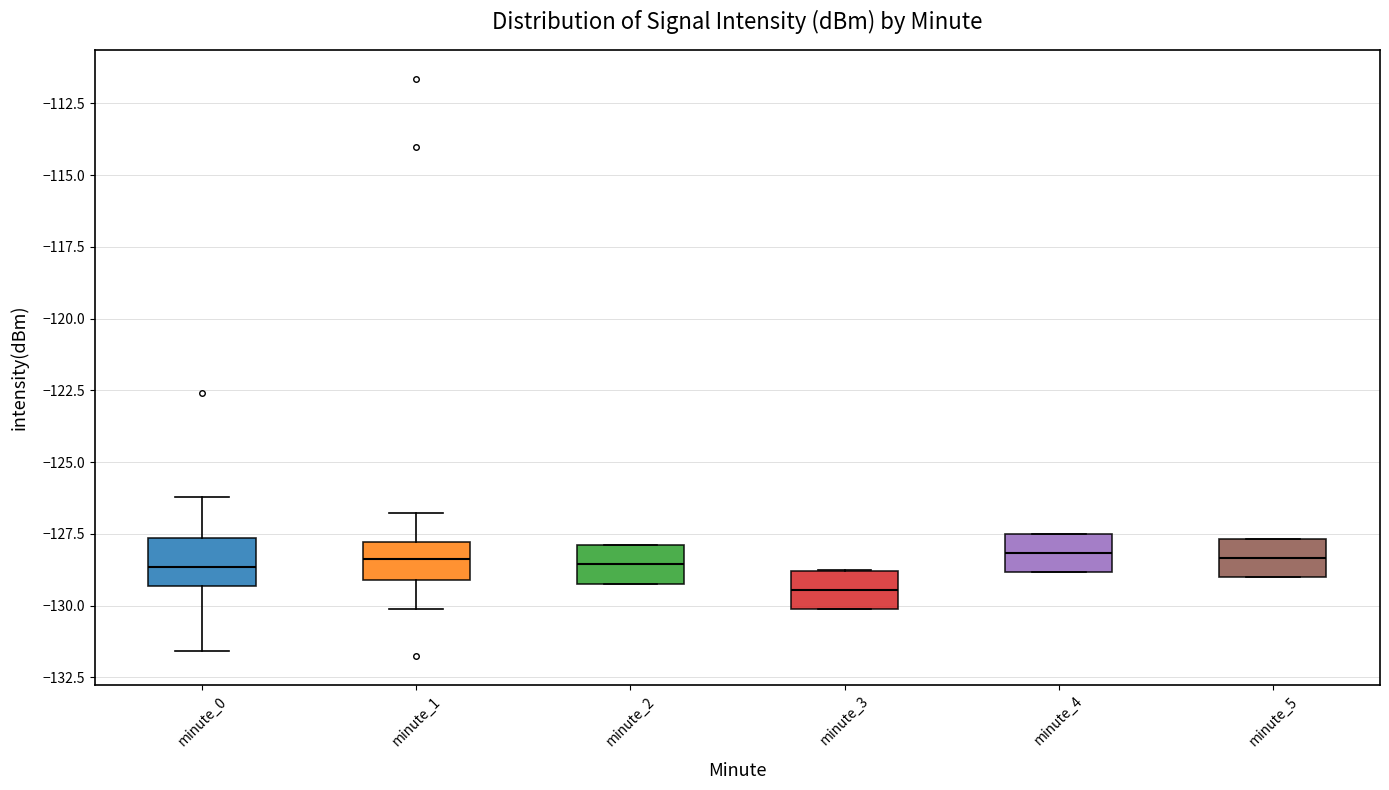

Where does the lower whisker of the box for minute_0 end on the y-axis? The values are not printed on the chart, so give them approximately, as read against the axis.

-131.5